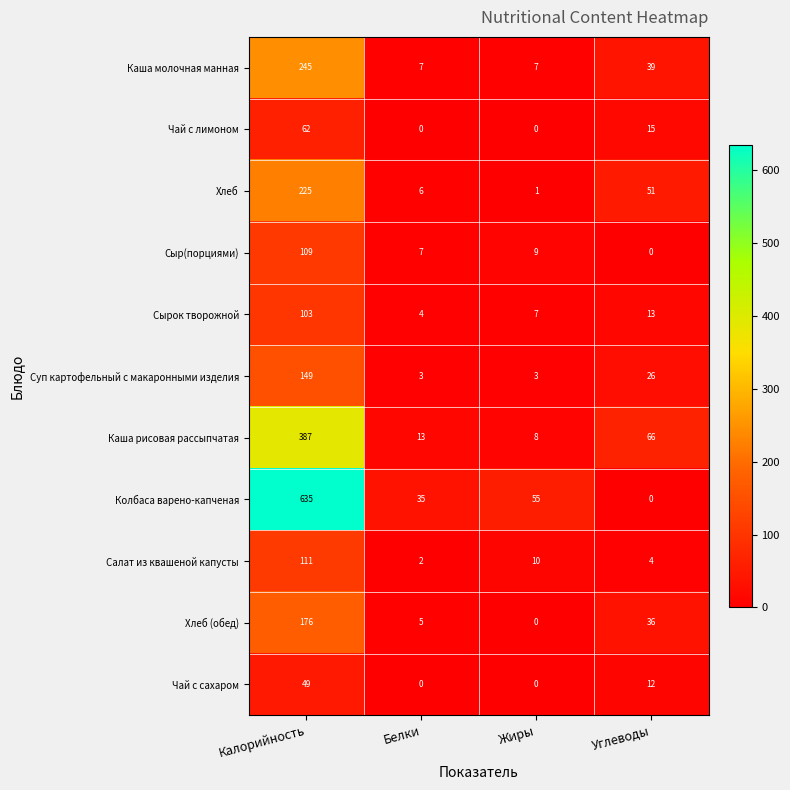

What is the difference between the second highest and second lowest values in the Суп картофельный с макаронными изделия series?

23